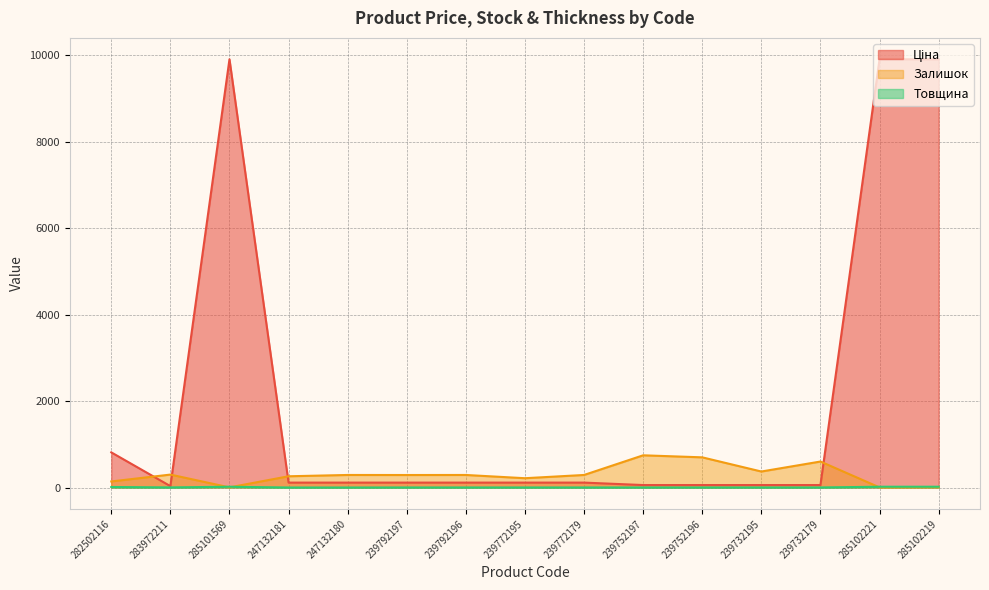

What is the lowest value of the Ціна series?

32.0